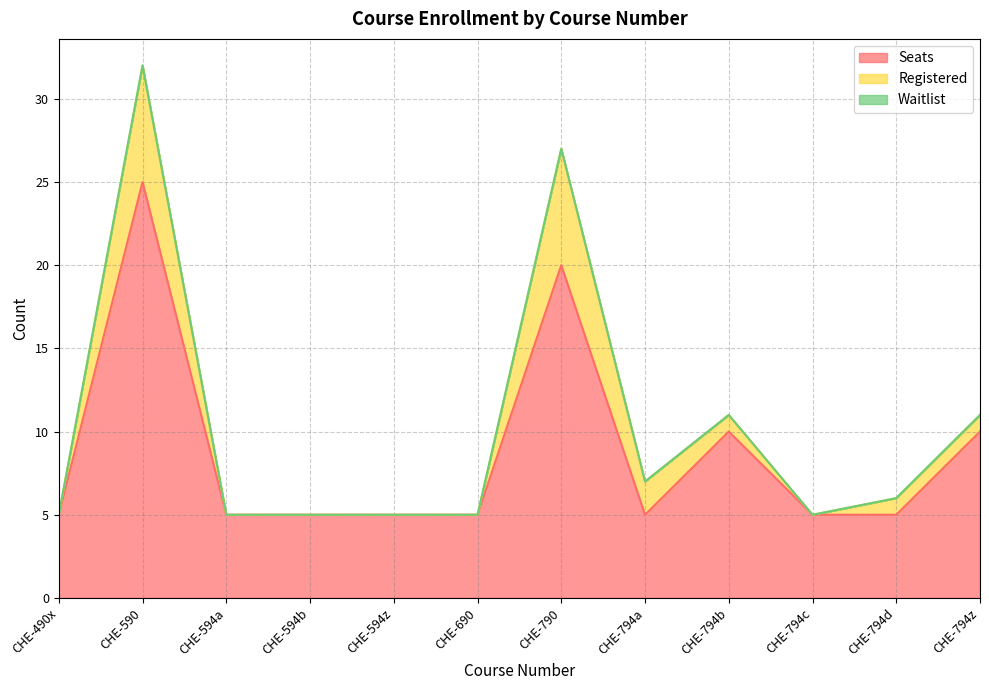

Between CHE-594a and CHE-594b, which series saw the biggest shift?

Seats